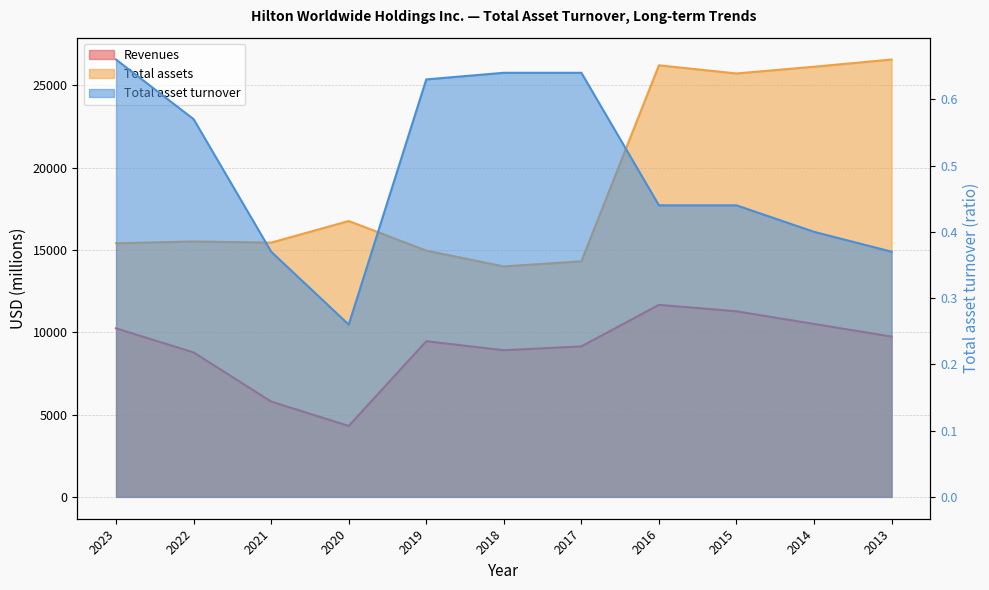

Where does the Total assets series first go above 15512?

2020